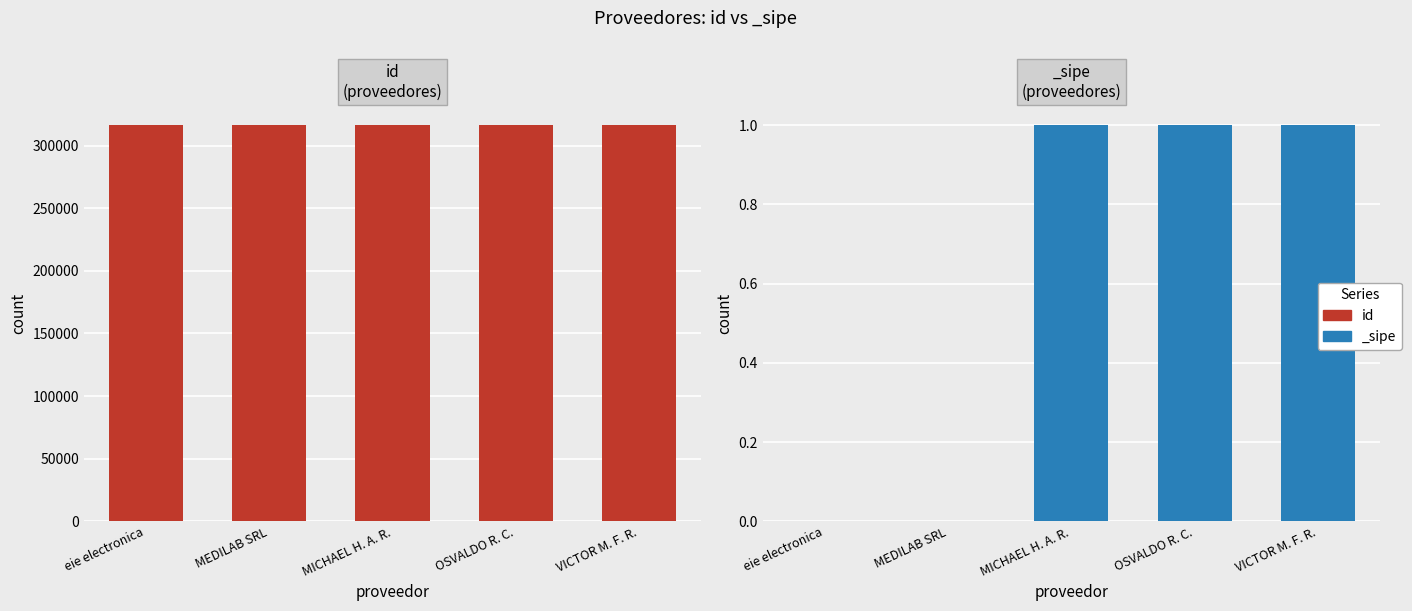

What is the ratio of the value at MEDILAB SRL to the value at OSVALDO R. C.?

1.0